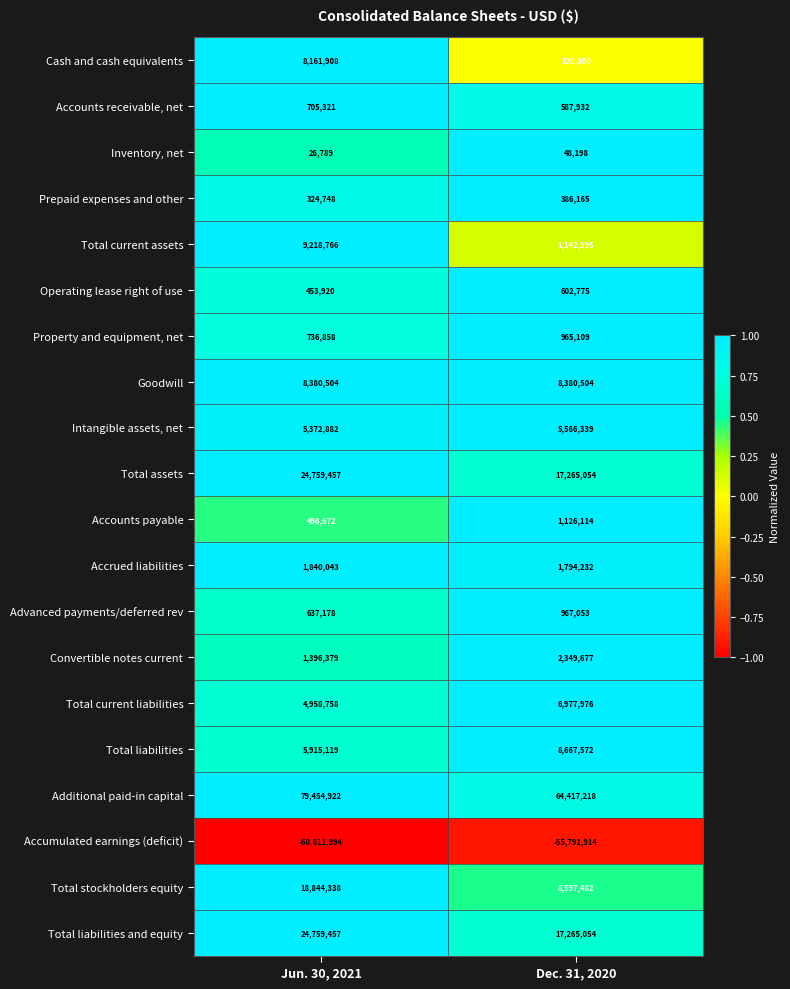

At which category is the sum across all series the highest?

Jun. 30, 2021